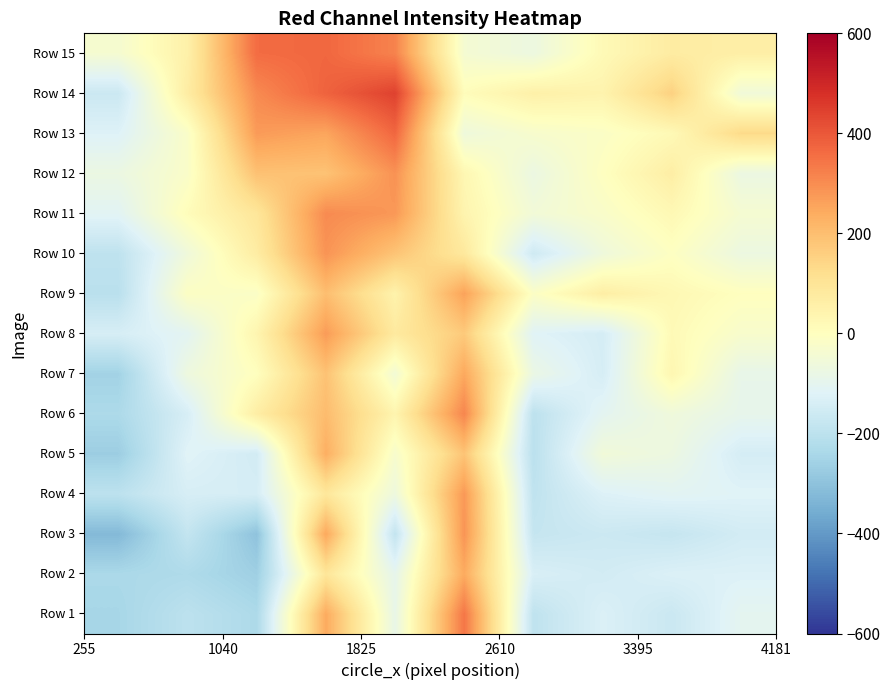

Count the number of categories in the chart.

10